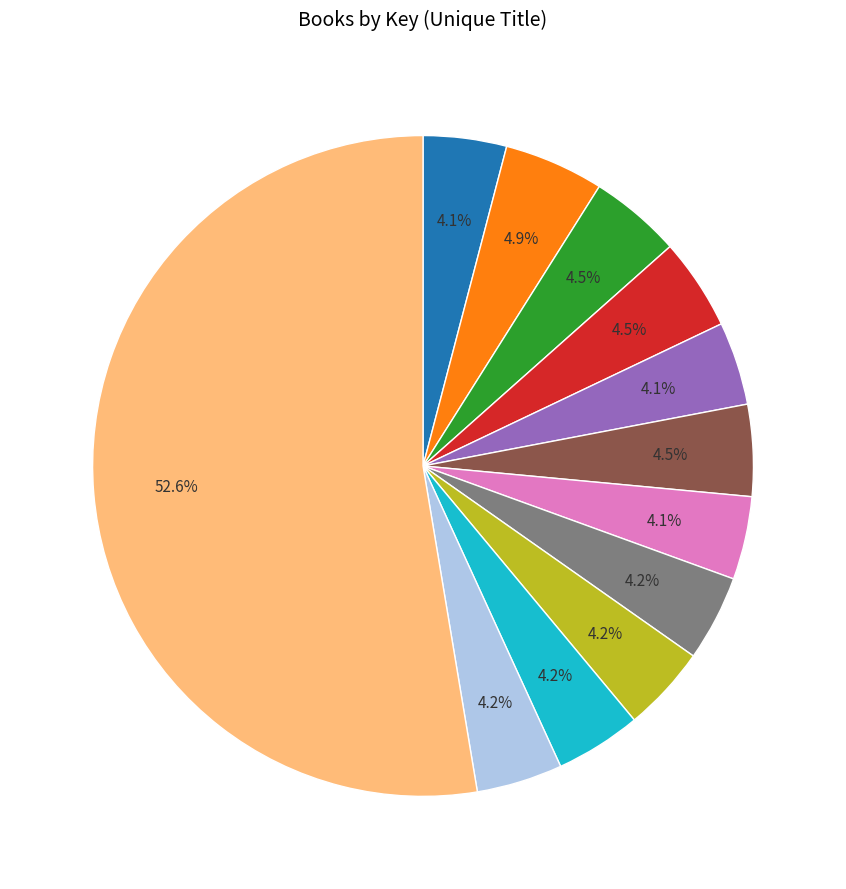

Does any single category account for the majority?

Yes